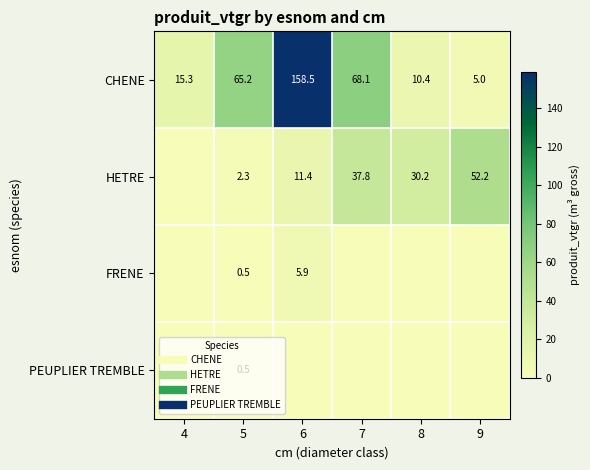

Which label corresponds to the smallest value in the chart?

4